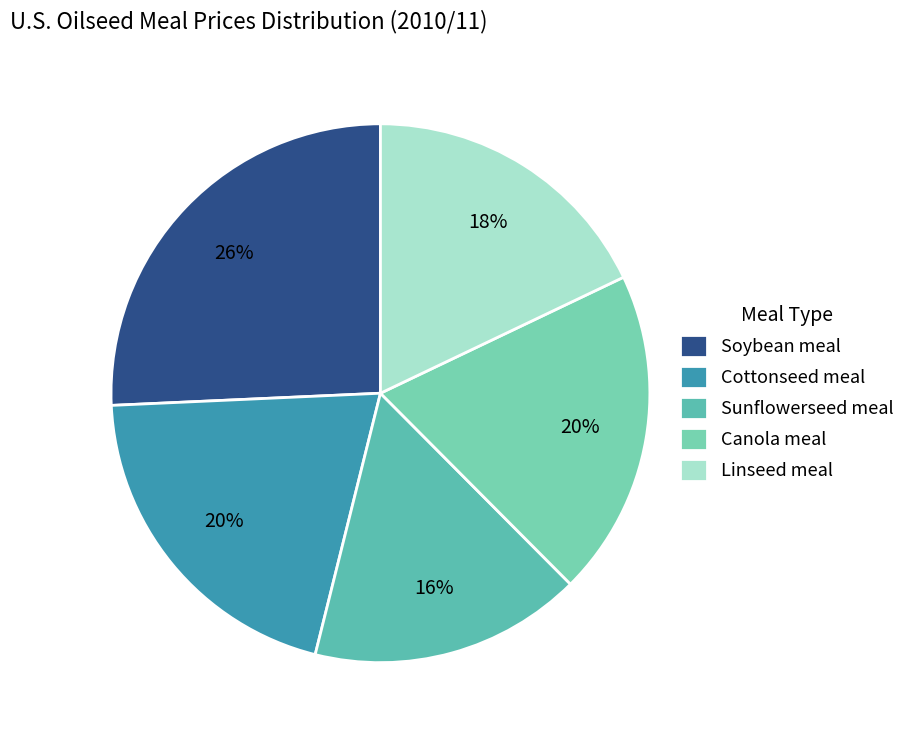

Is Cottonseed meal the majority of the pie?

No